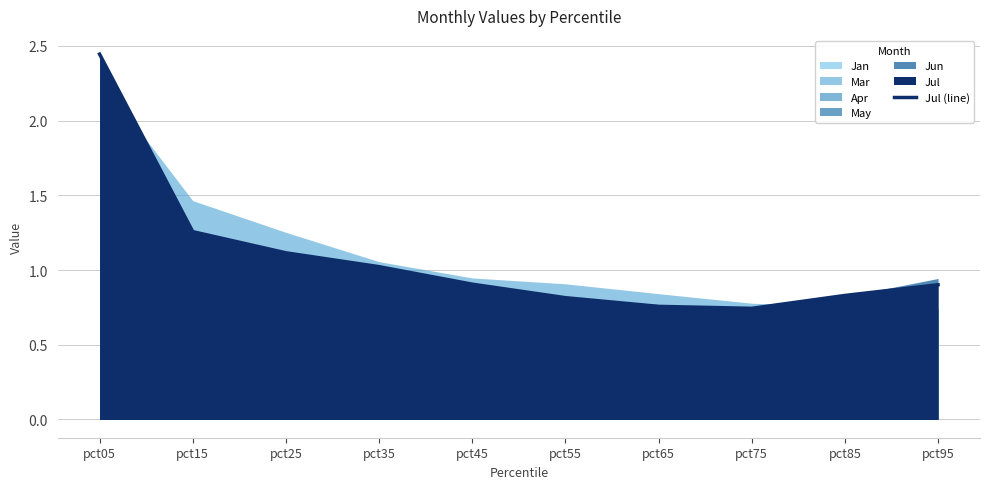

Where is the first local minimum?

pct75